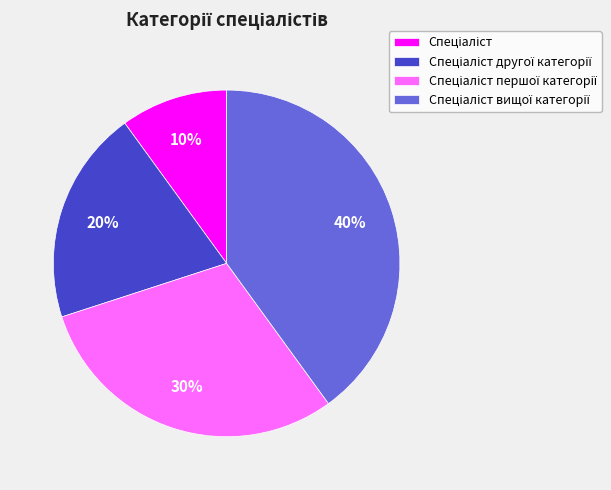

Does any single category account for the majority?

No